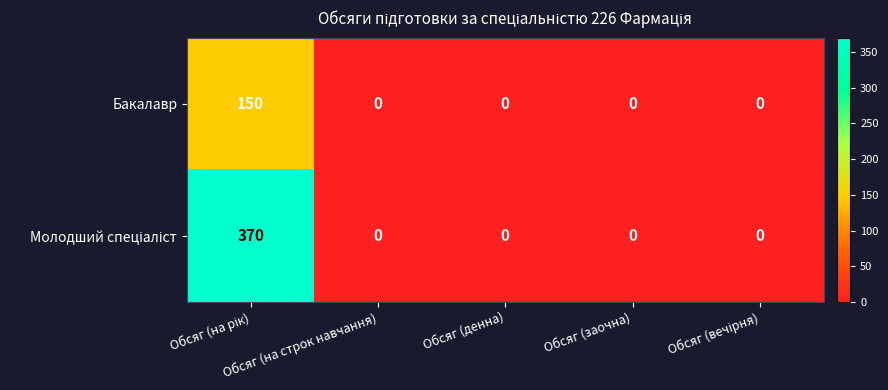

At how many categories does at least one series exceed 271?

1